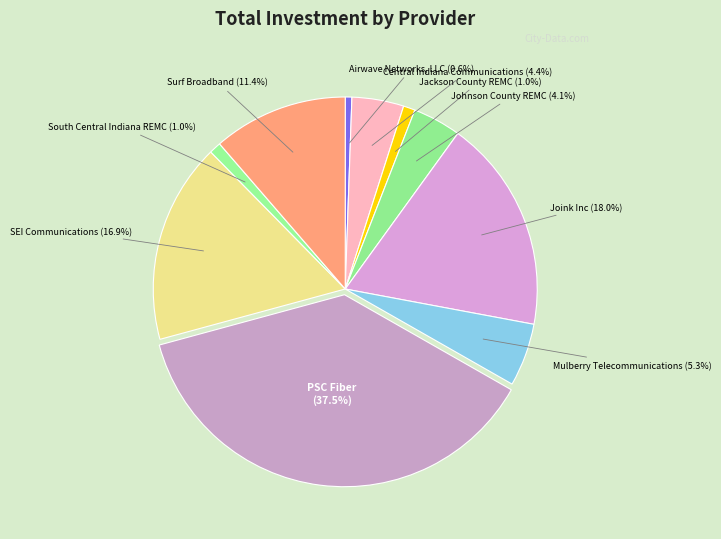

Is there a majority slice in this chart?

No